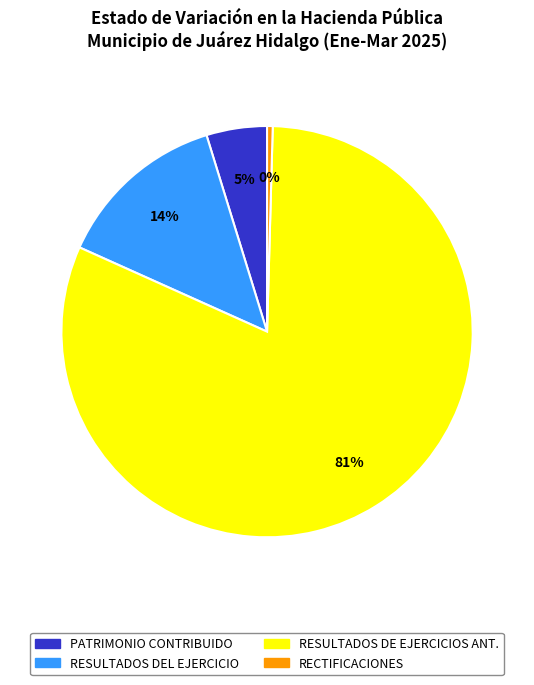

To the nearest percent, what is the difference between the largest and smallest slice percentages?

81%